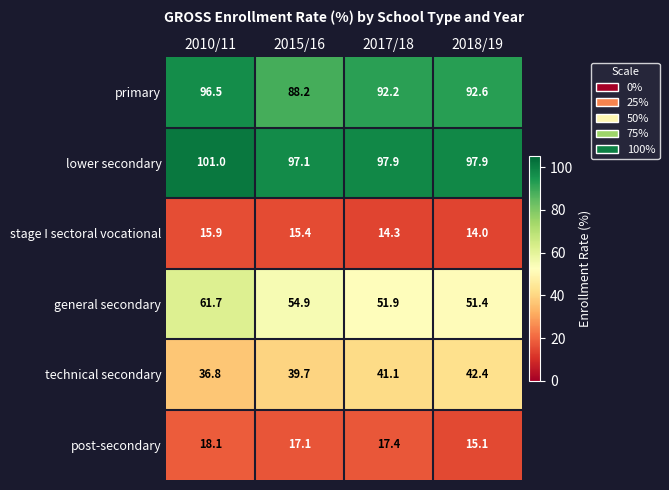

Reading left to right, extract all data points from this chart.

primary: 96.5	88.2	92.2	92.6
lower secondary: 101.0	97.1	97.9	97.9
stage I sectoral vocational: 15.9	15.4	14.3	14.0
general secondary: 61.7	54.9	51.9	51.4
technical secondary: 36.8	39.7	41.1	42.4
post-secondary: 18.1	17.1	17.4	15.1